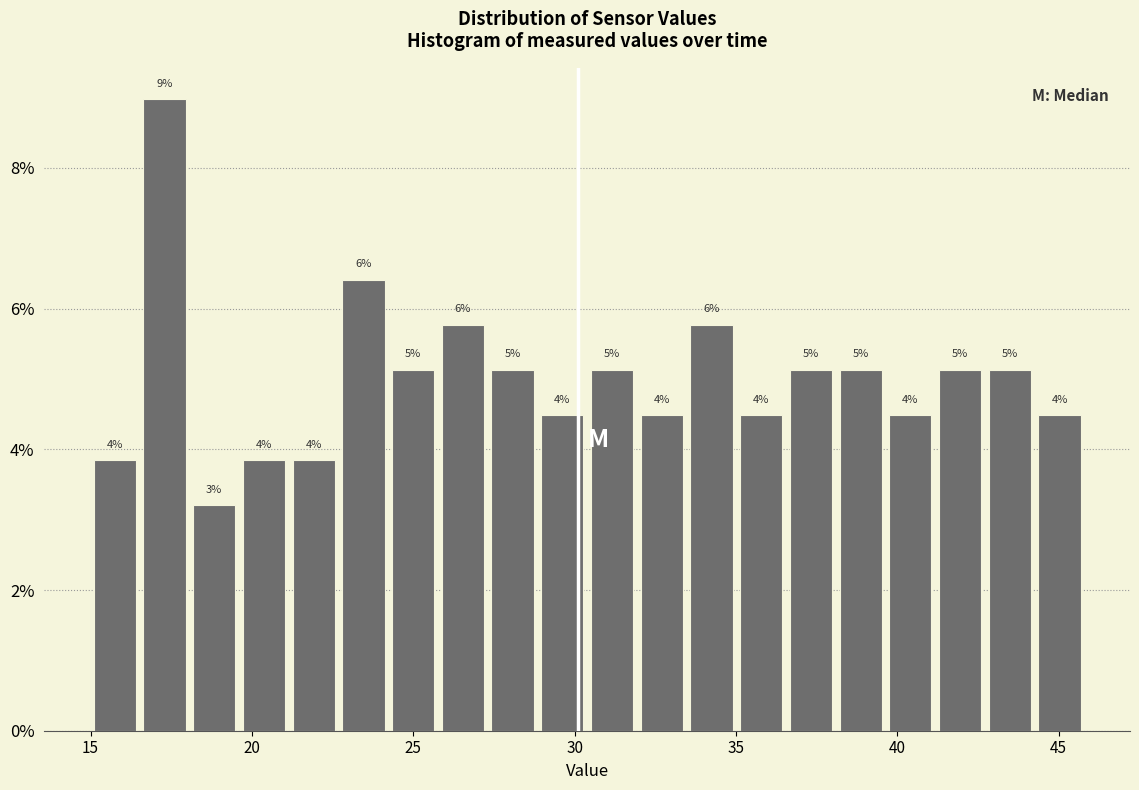

Around what value on the x-axis is the tallest bar? Give the approximate position of its centre, as read against the axis.

17.5